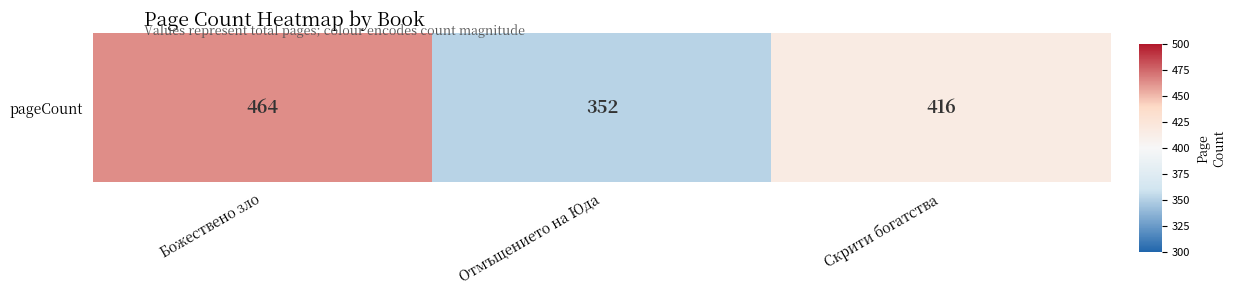

What is the sum of all values?

1232